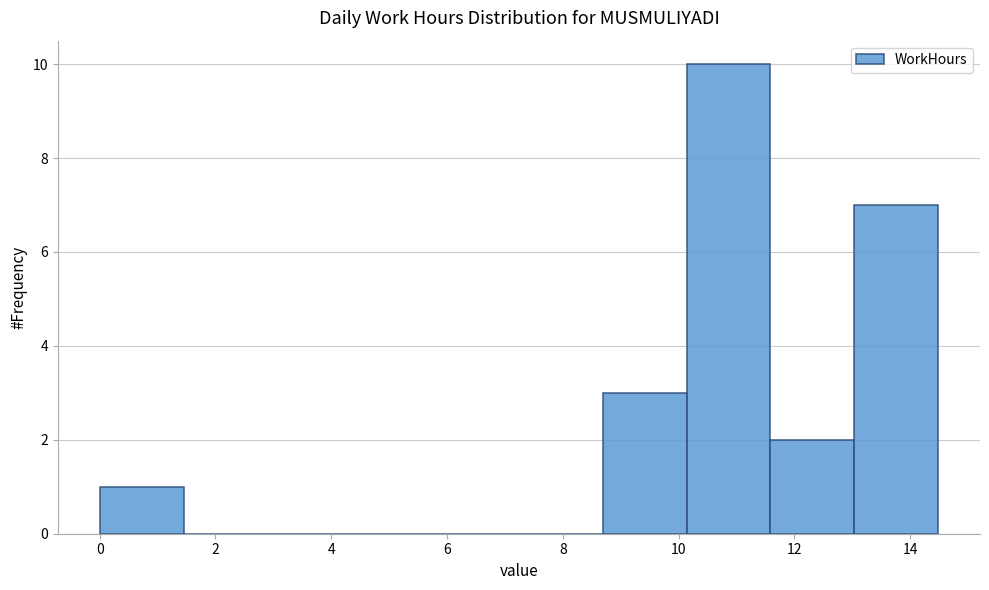

Reading left to right, list every bar in this chart as the range it spans on the x-axis followed by its height. Neither the bar edges nor the heights are printed on the chart, so give them approximately, as read against the axes.

0.0 to 1.4: 1
1.4 to 2.8: 0
2.8 to 4.4: 0
4.4 to 5.8: 0
5.8 to 7.2: 0
7.2 to 8.6: 0
8.6 to 10.2: 3
10.2 to 11.6: 10
11.6 to 13.0: 2
13.0 to 14.4: 7